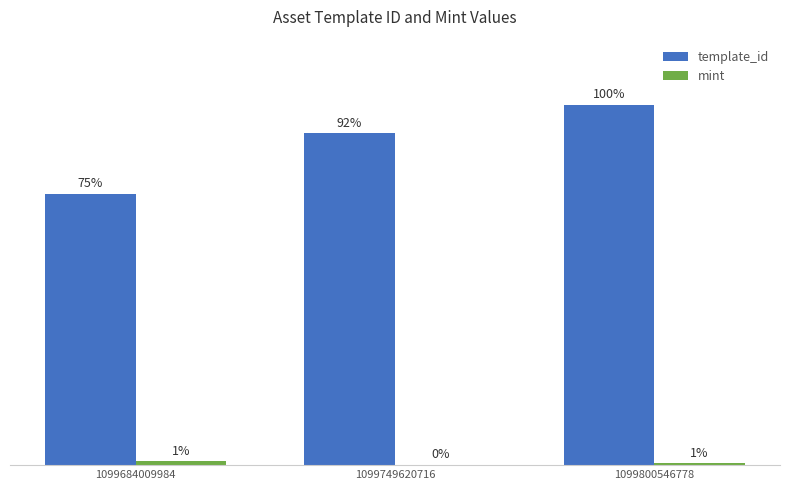

At which label does template_id reach its peak?

1099800546778